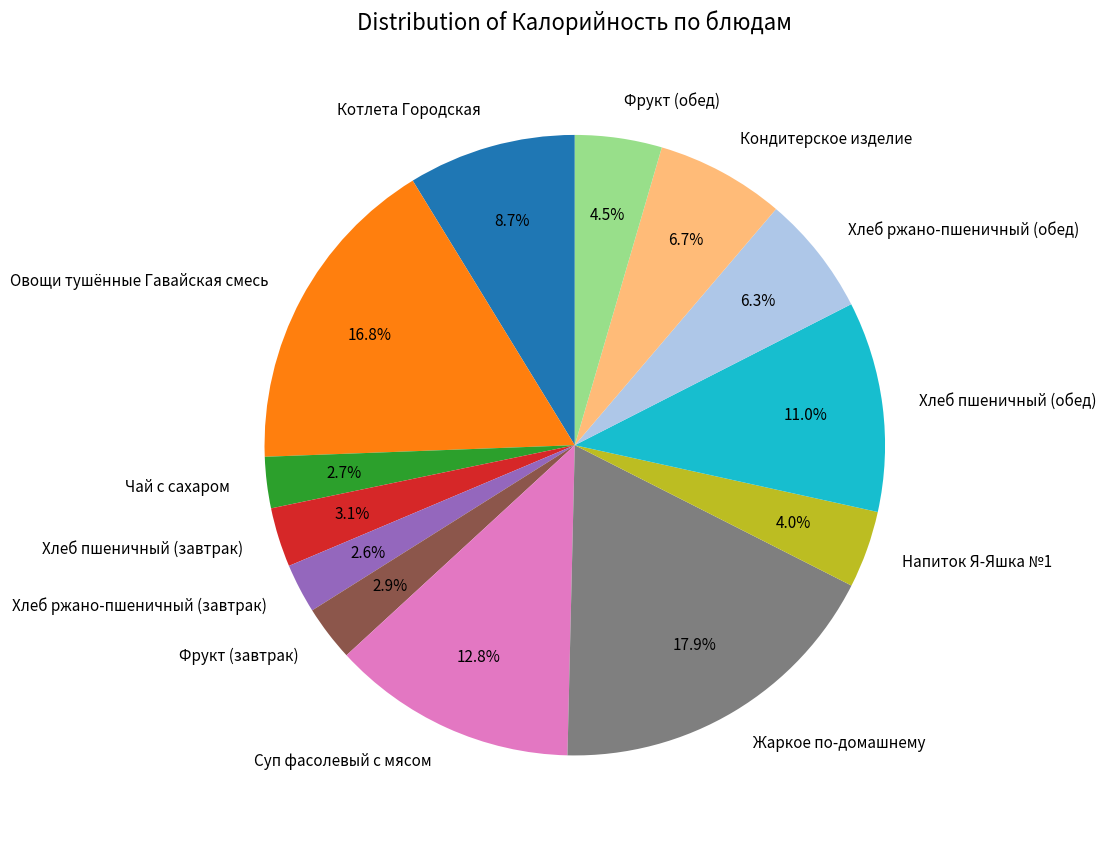

Is the sum of Овощи тушённые Гавайская смесь and Жаркое по-домашнему greater than half?

No